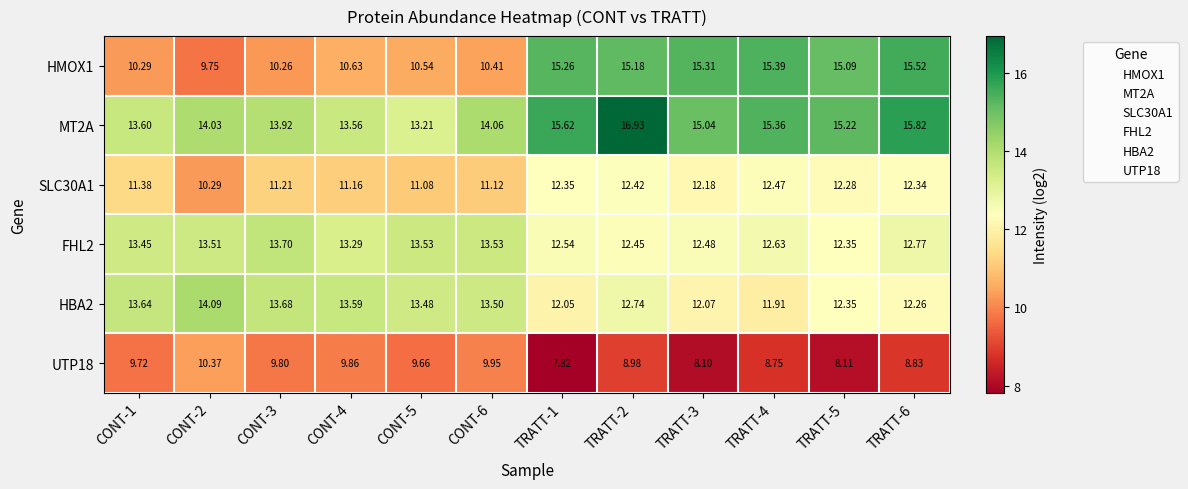

Which series has the widest spread of values?

HMOX1